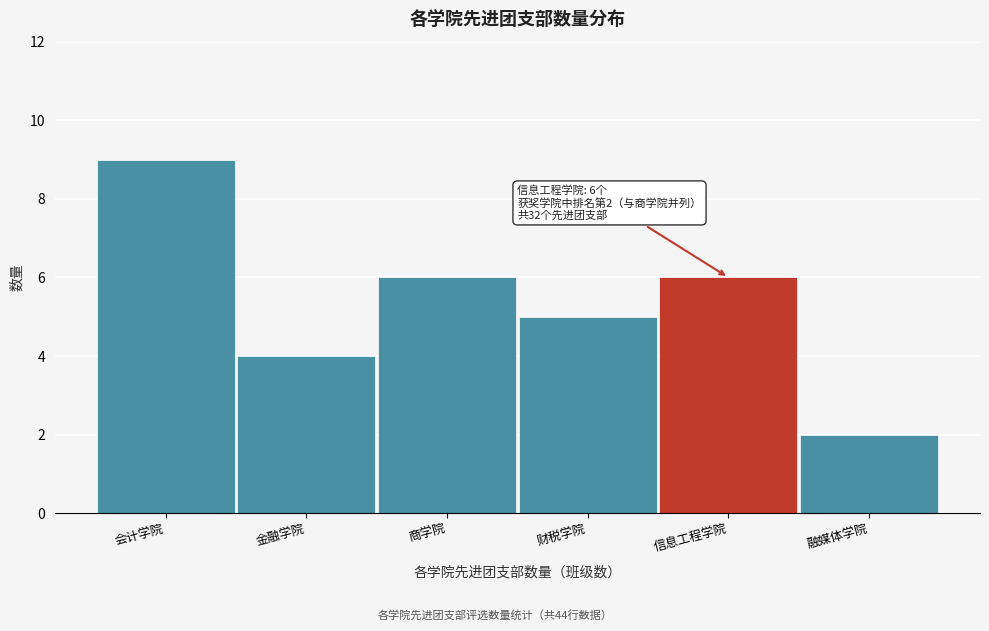

Reading left to right, extract all data points from this chart.

9	4	6	5	6	2